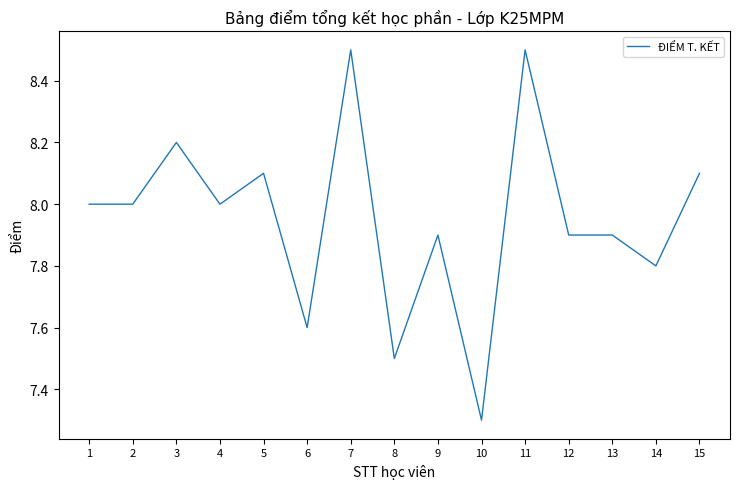

True or false: the data has more than 0 interior local peaks.

True